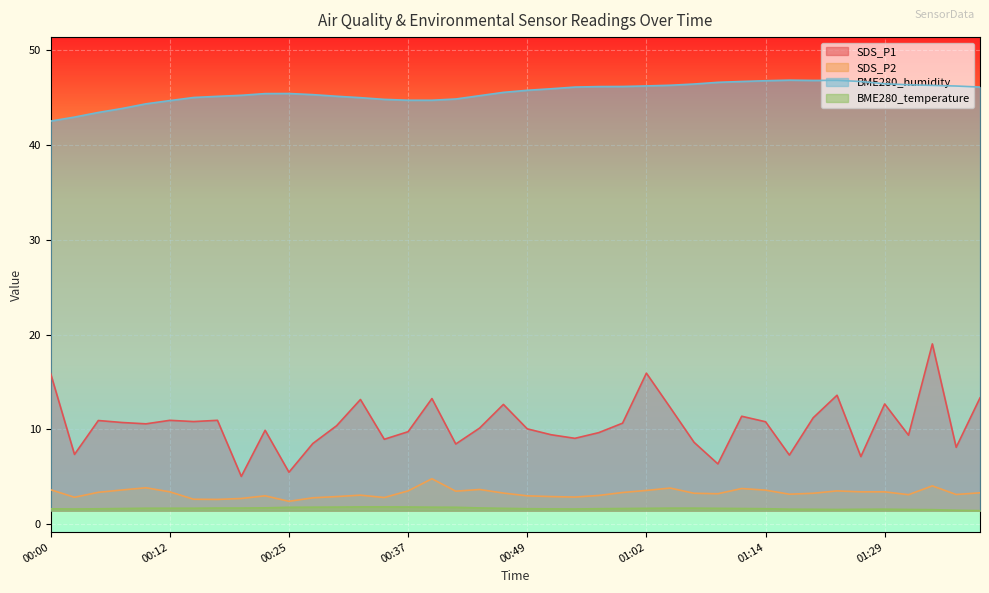

How many lines are shown in the chart?

4